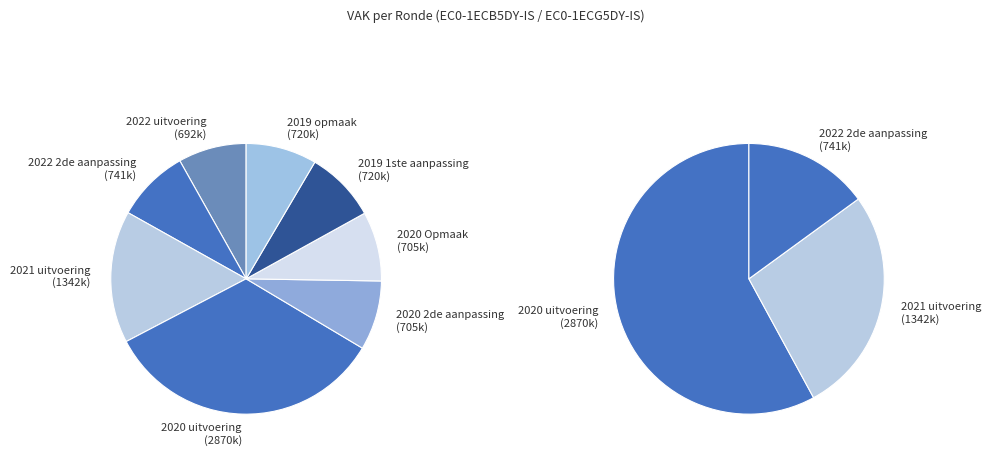

How many slices are in this pie chart?

8